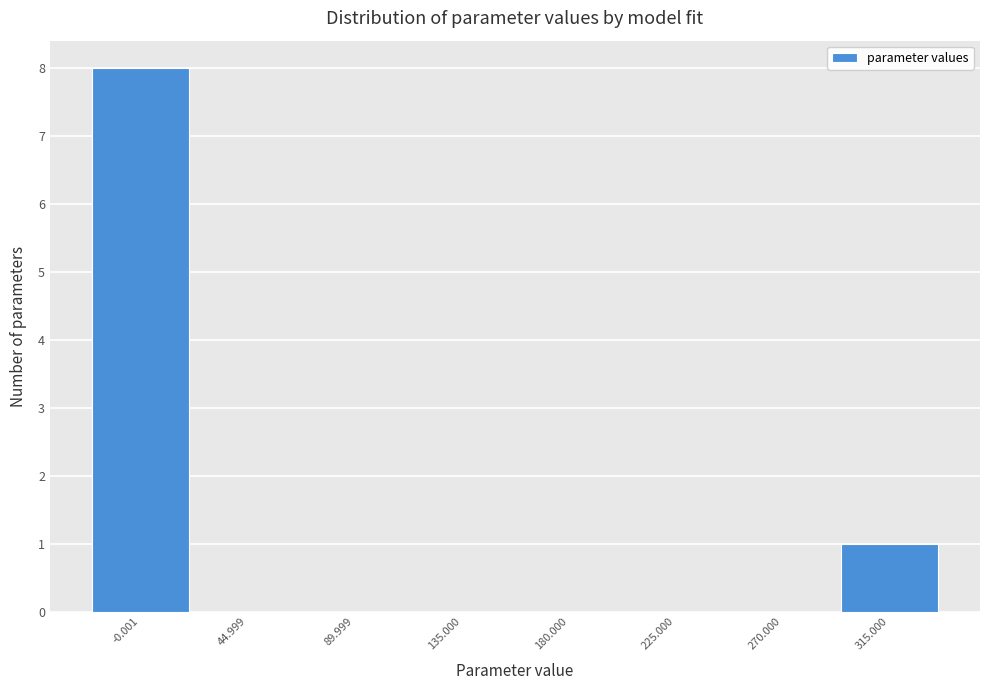

Reading left to right, list all the values displayed in this chart.

-0.001=8	44.999=0	89.999=0	135.000=0	180.000=0	225.000=0	270.000=0	315.000=1